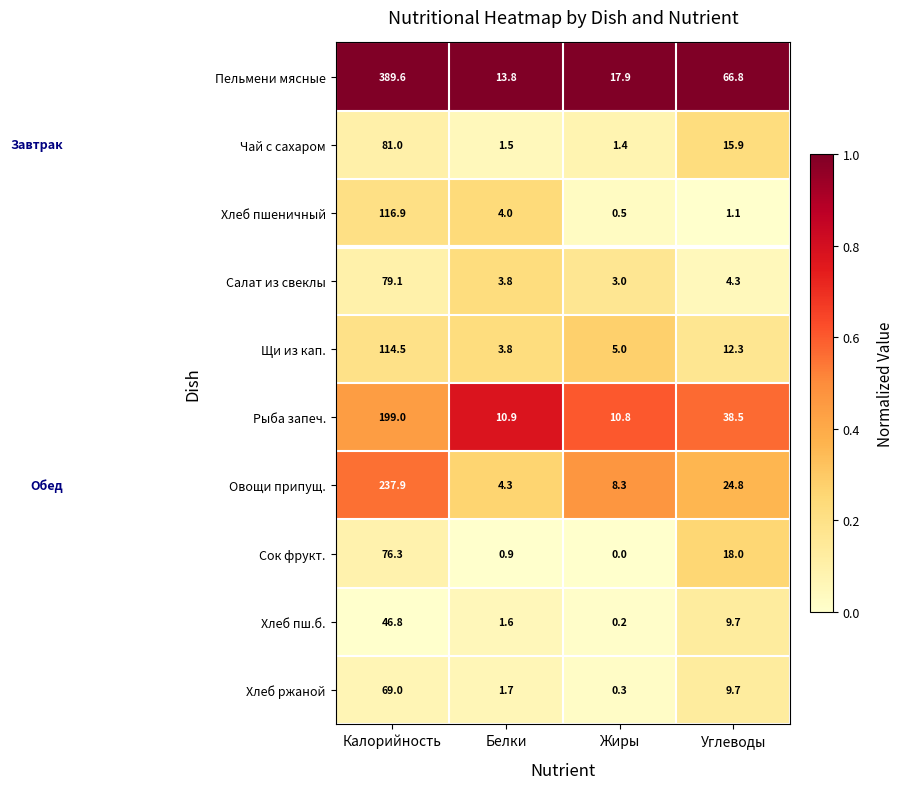

Rank the series by their maximum value, from highest to lowest.

Пельмени мясные, Овощи припущ., Рыба запеч., Хлеб пшеничный, Щи из кап., Чай с сахаром, Салат из свеклы, Сок фрукт., Хлеб ржаной, Хлеб пш.б.